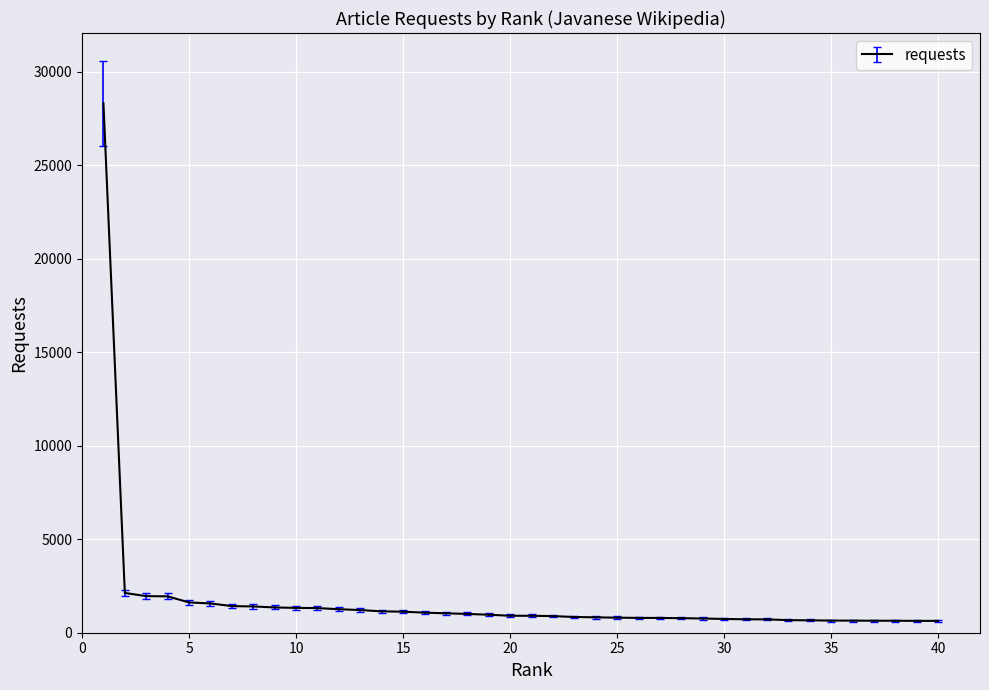

What is the difference between the maximum and minimum values?

27679